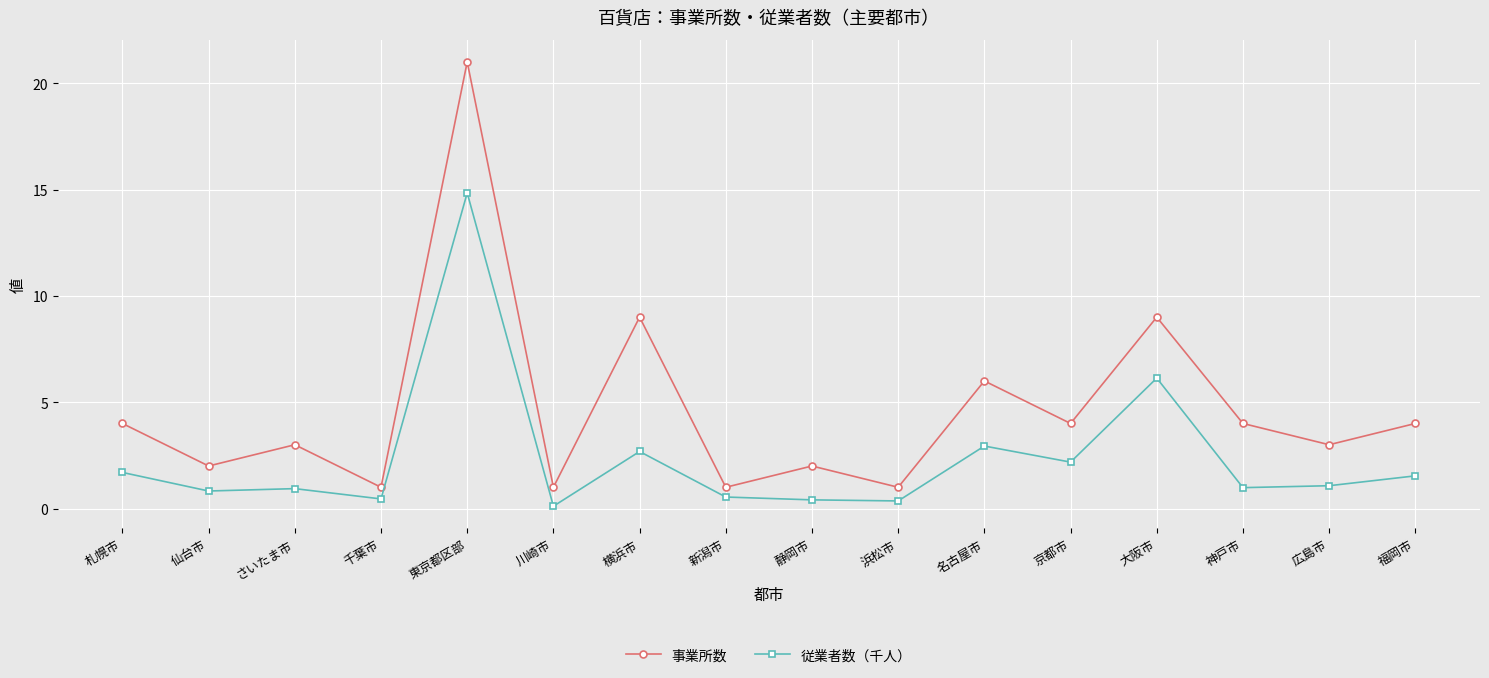

How many distinct data groups are displayed?

2